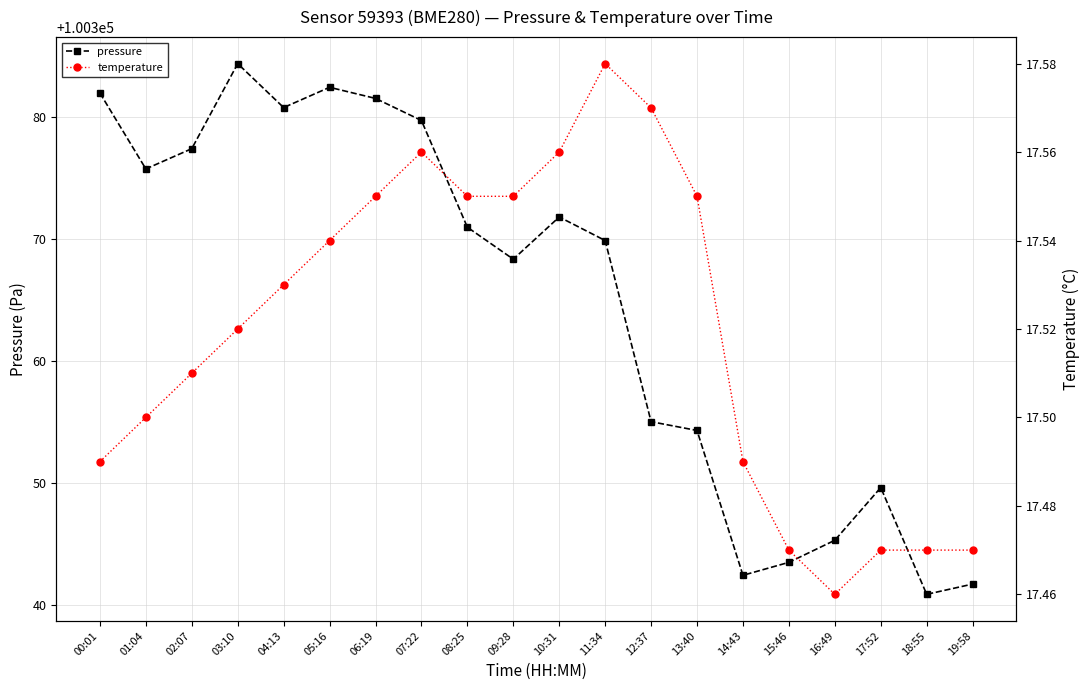

How many lines are shown in the chart?

2